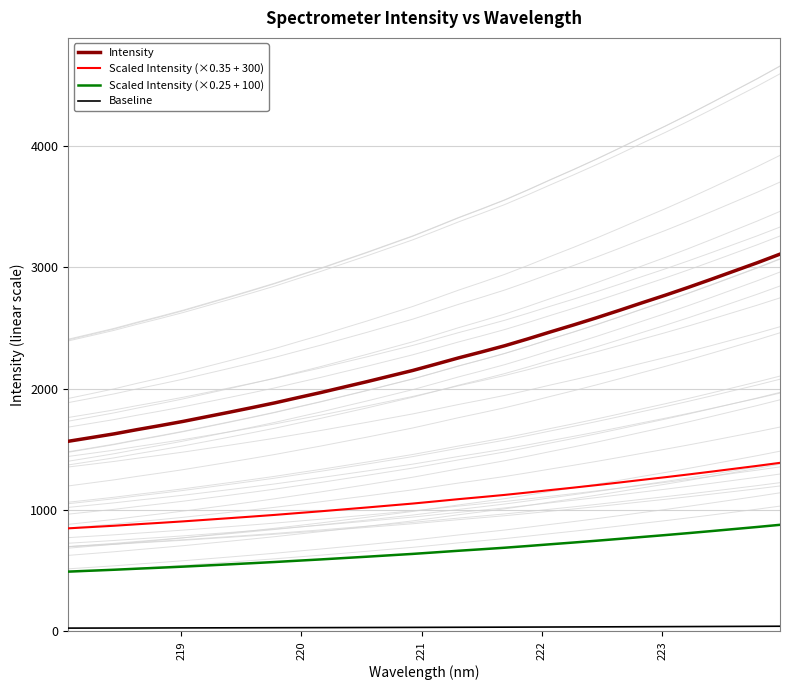

How many data points in Scaled Intensity (×0.25 + 100) are less than 650?

16